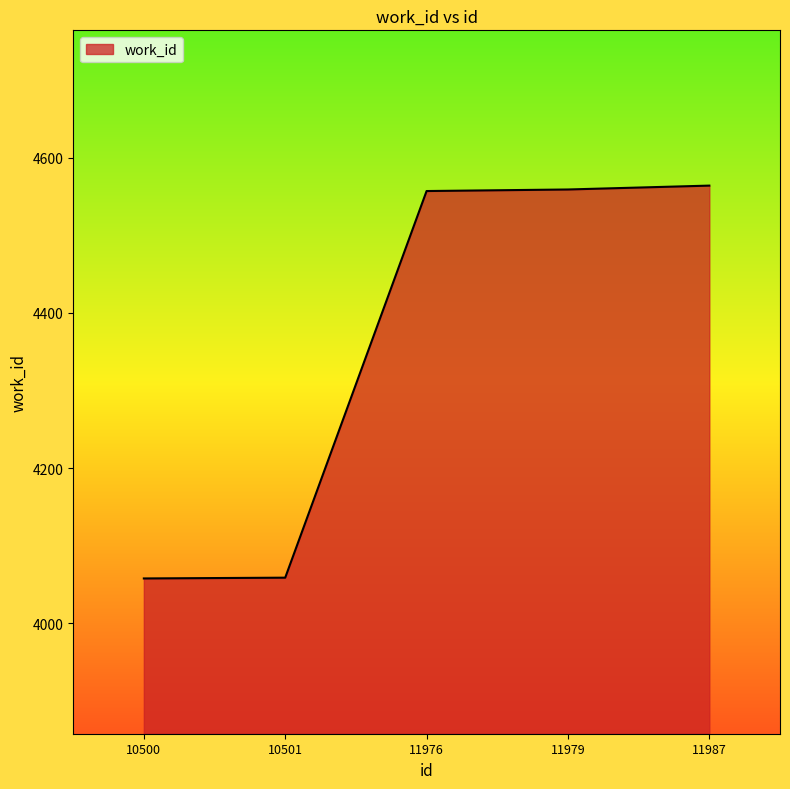

The chart shows a value of 4564 at 11987. True or false?

True